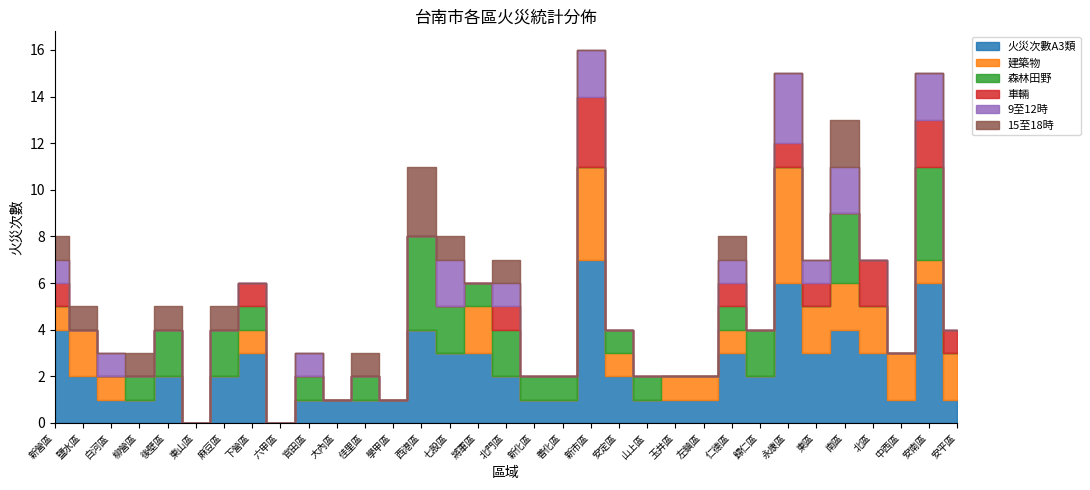

What is the average value of the 森林田野 series?

1